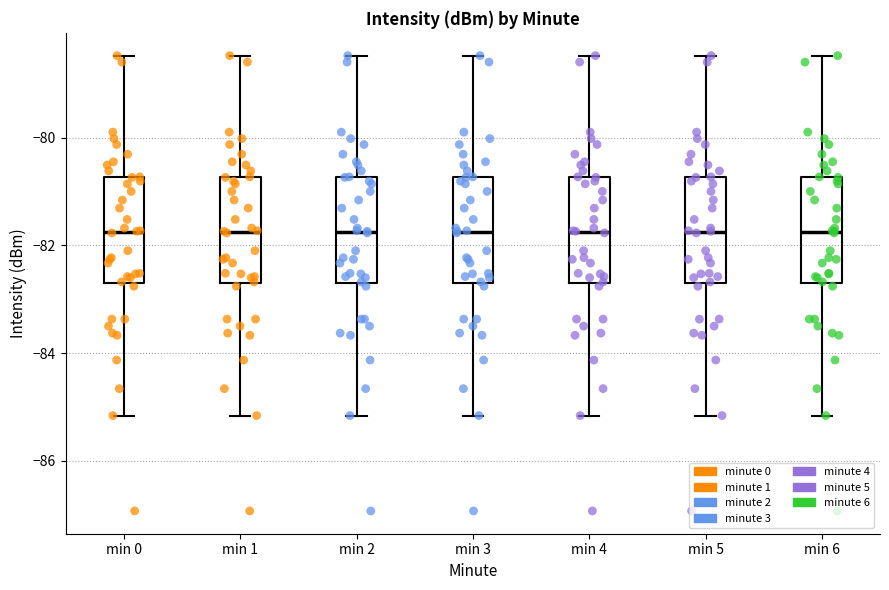

Where does the lower whisker of the box for min 3 end on the y-axis? The values are not printed on the chart, so give them approximately, as read against the axis.

-85.2